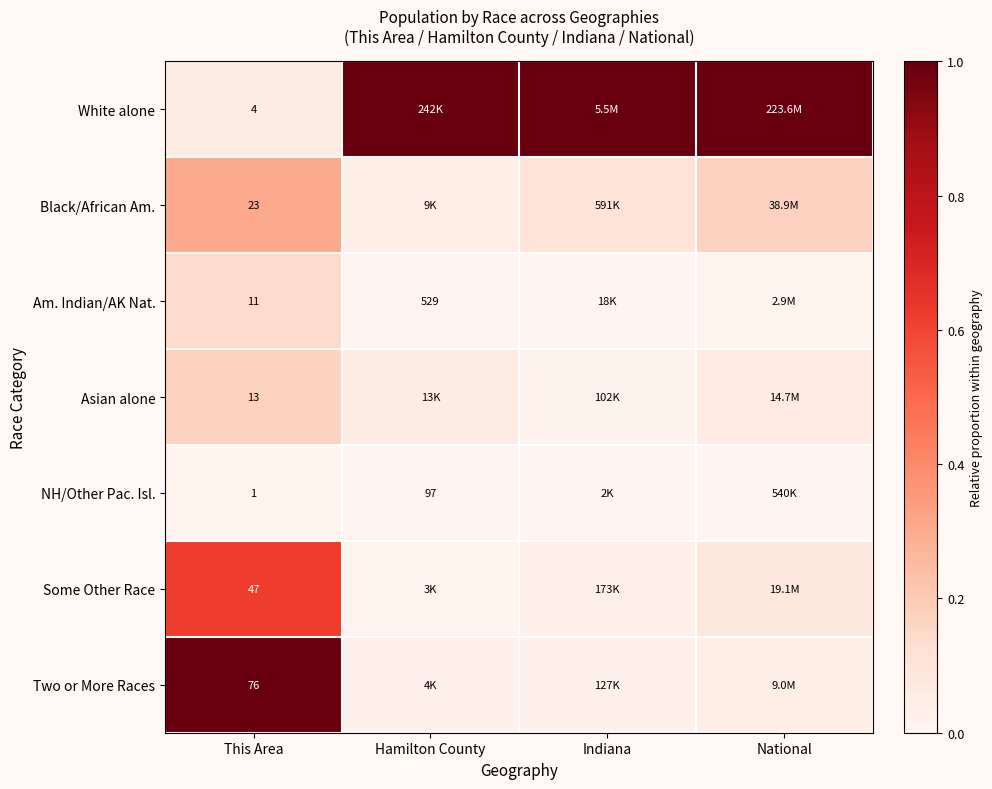

Is the value of Am. Indian/AK Nat. at This Area greater than the value of Two or More Races at This Area?

No